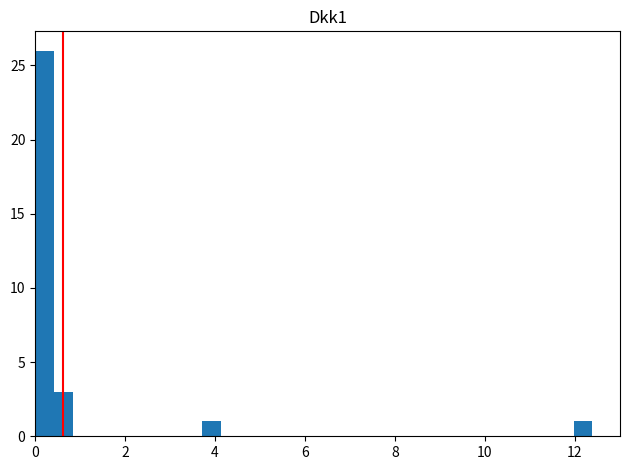

Around what value on the x-axis is the tallest bar? Give the approximate position of its centre, as read against the axis.

0.2